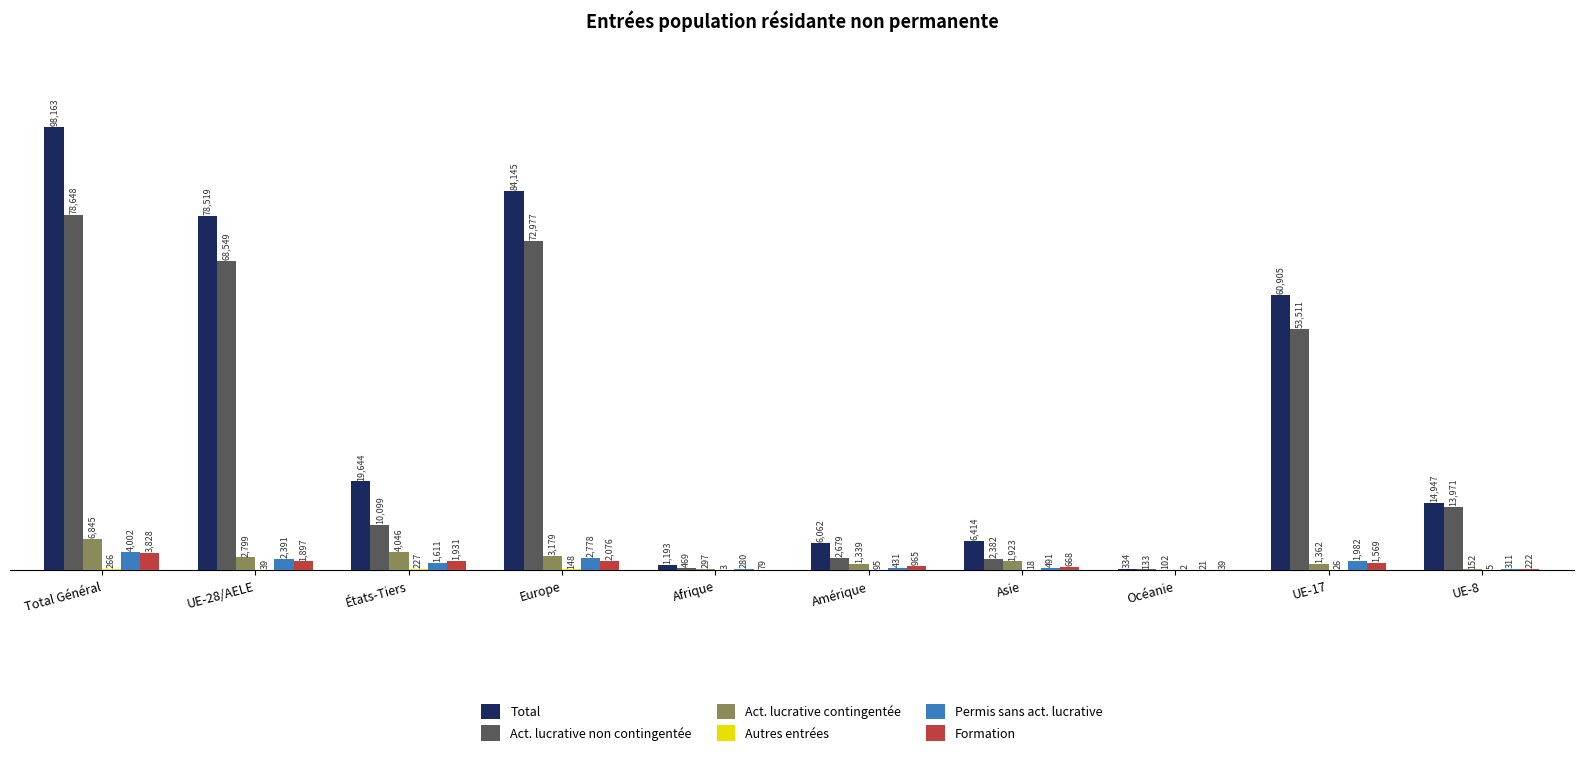

Where is Act. lucrative non contingentée nearest to the value 39390?

UE-17